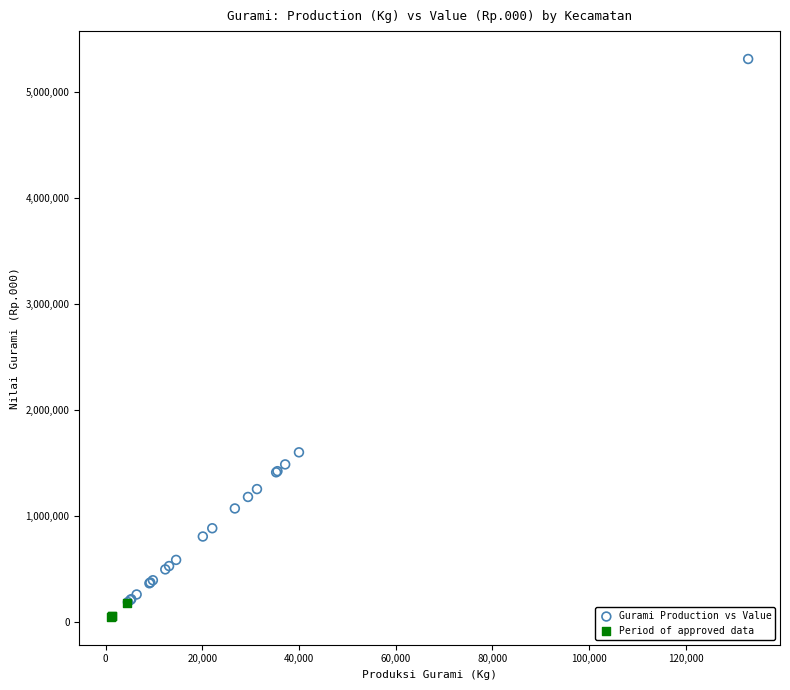

Which series has the widest spread of Y values?

Gurami Production vs Value